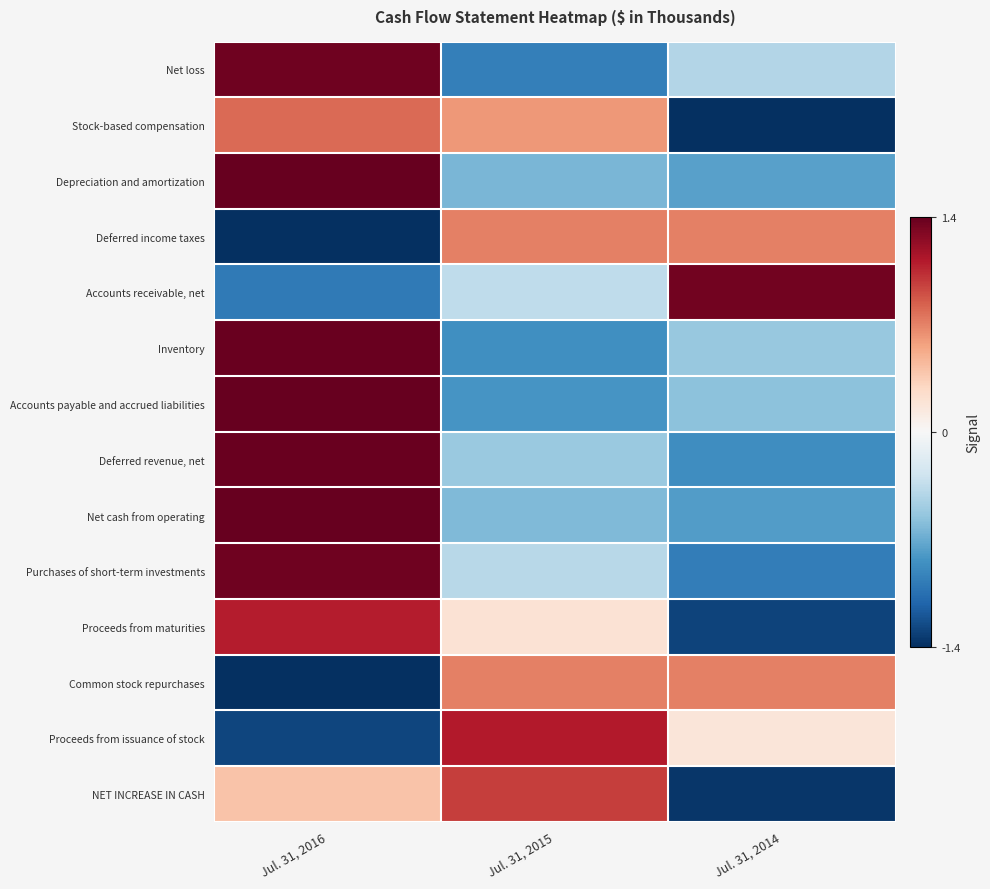

Rank the series by their maximum value, from lowest to highest.

Deferred income taxes, Common stock repurchases, Stock-based compensation, NET INCREASE IN CASH, Proceeds from maturities, Proceeds from issuance of stock, Accounts receivable, net, Purchases of short-term investments, Net loss, Deferred revenue, net, Inventory, Accounts payable and accrued liabilities, Net cash from operating, Depreciation and amortization